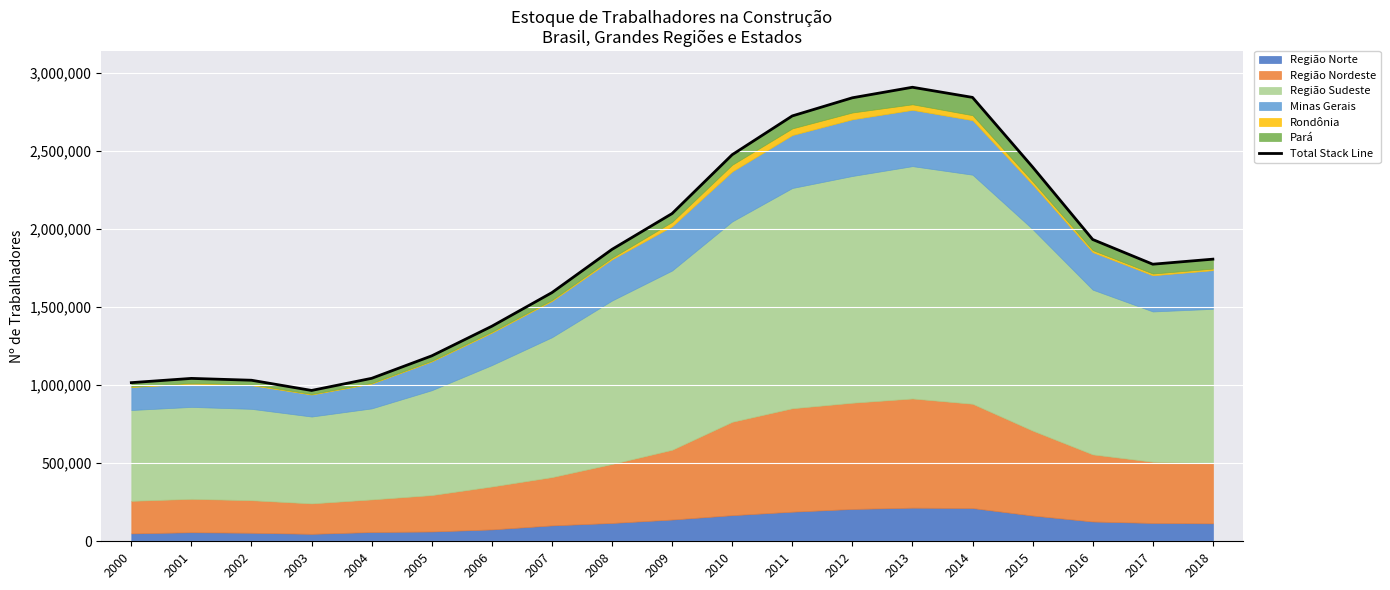

Where is the first local minimum?

2003